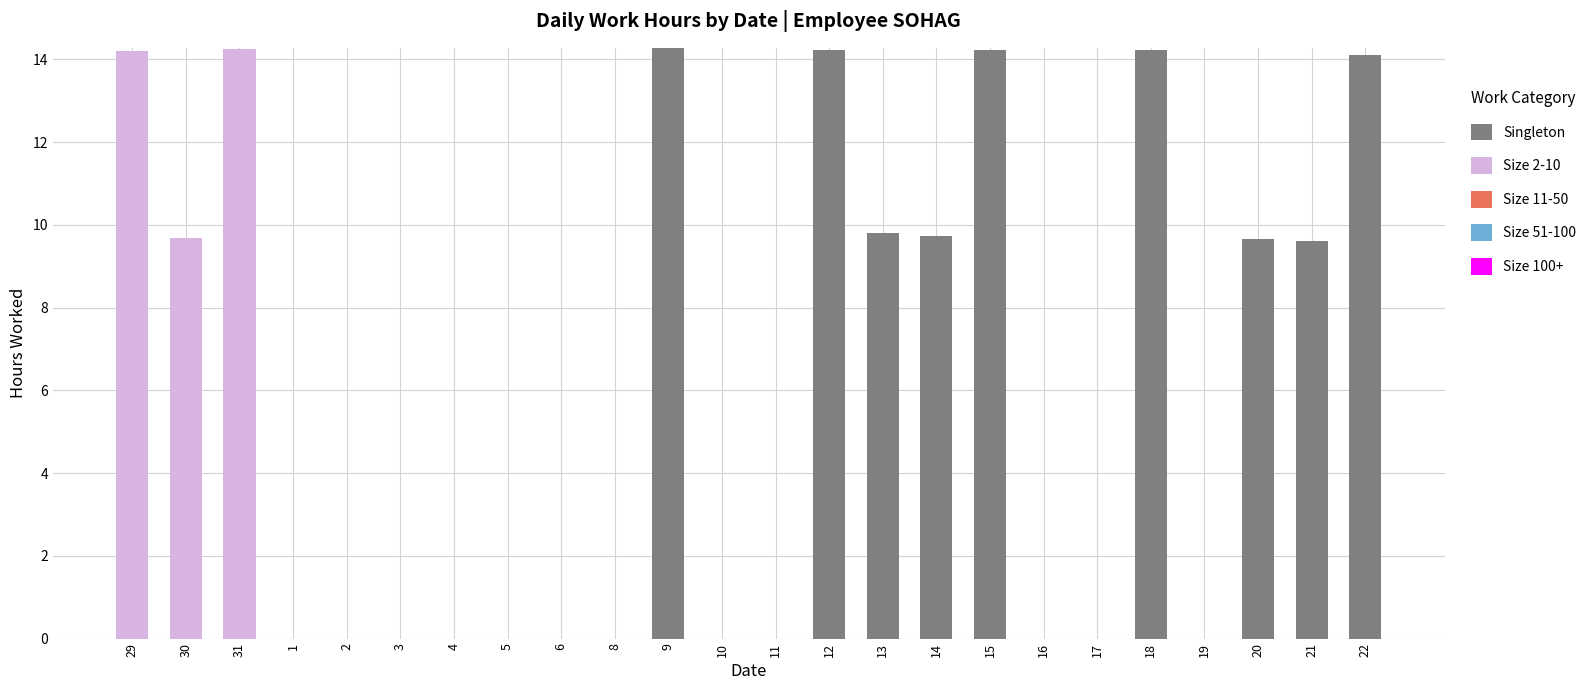

What is the total value across all series at 9?

14.3